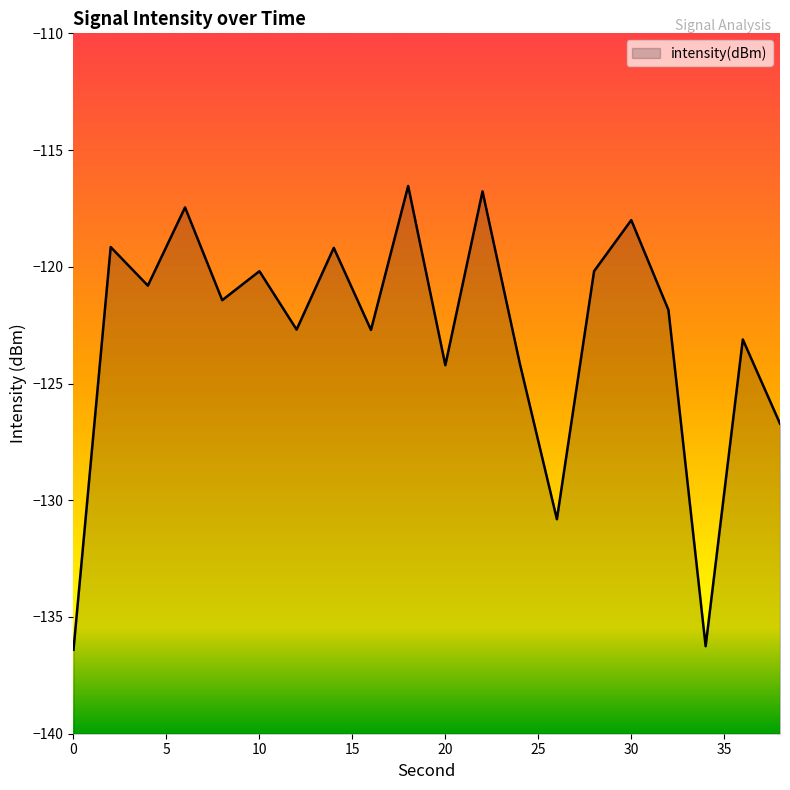

How many points are lower than both their immediate neighbors (excluding endpoints)?

7